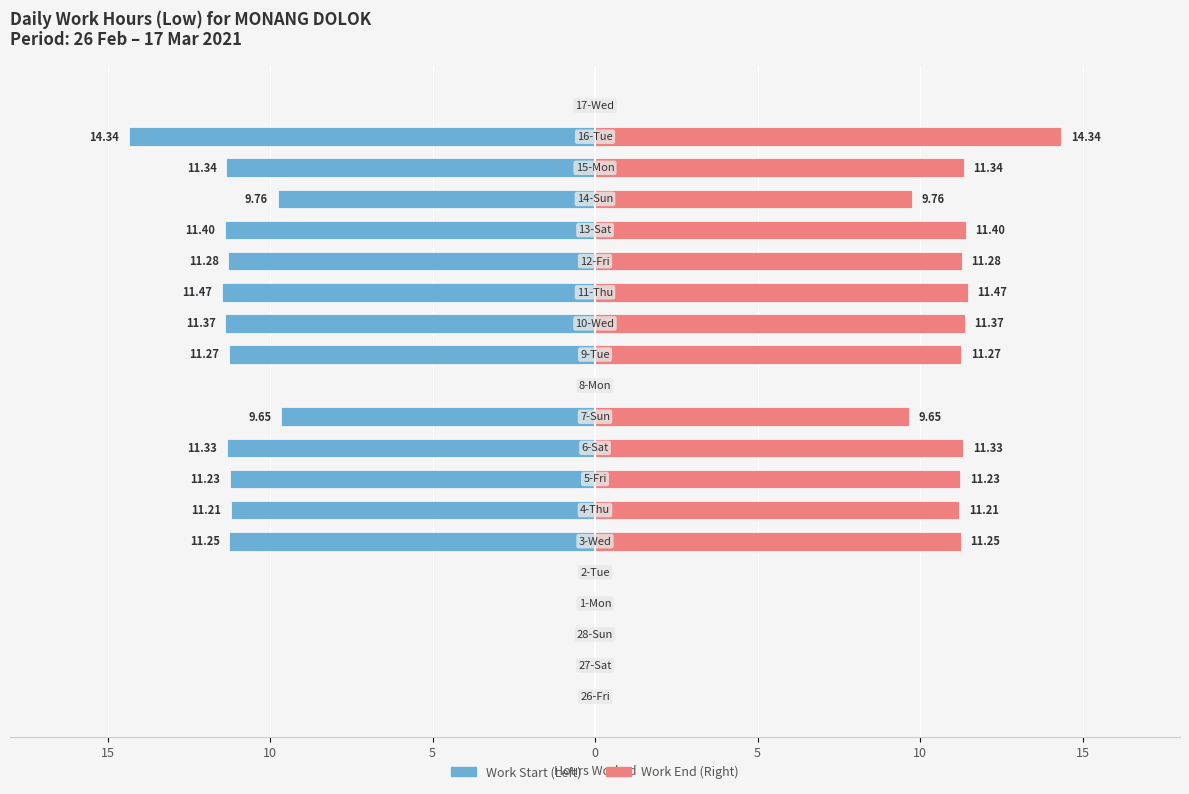

Which series changed the most between 10 and 19?

Work Start